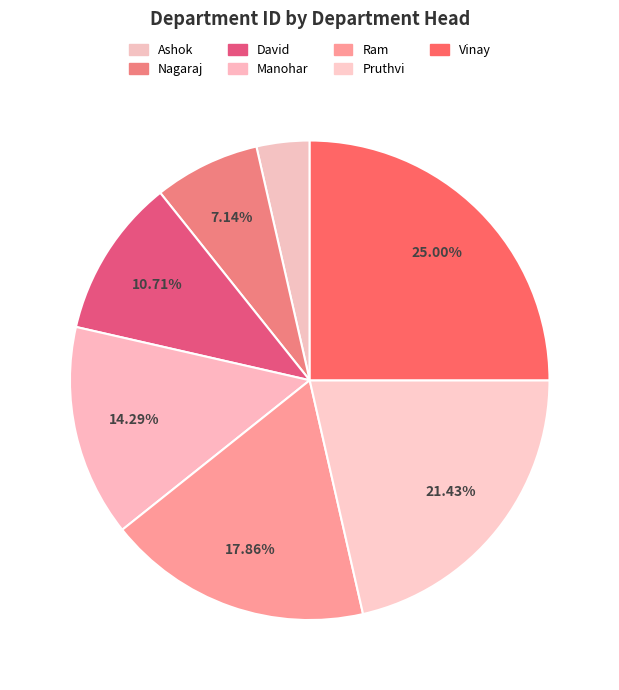

Approximately how many times larger is the value at Ram compared to Ashok?

5.0